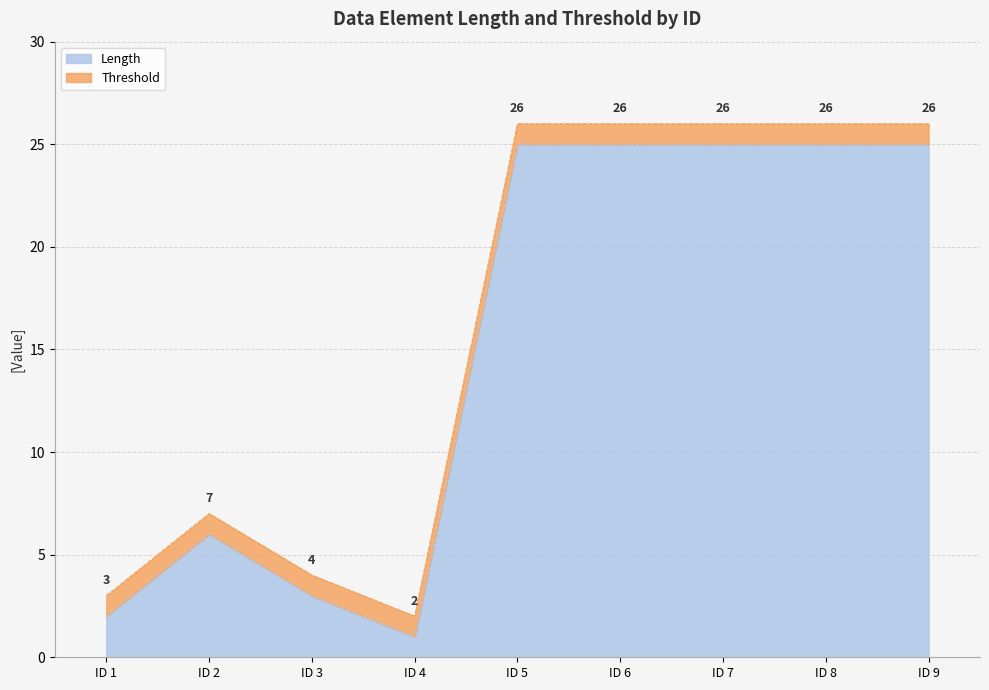

What is the average value?

15